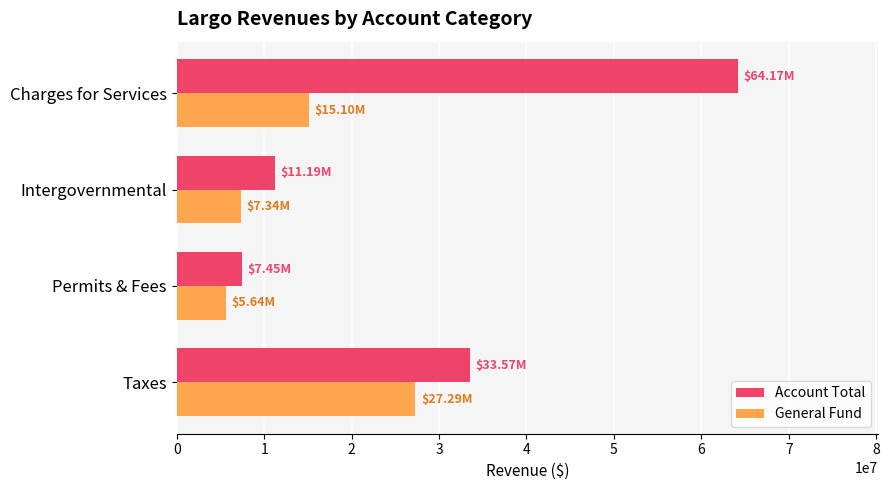

Which category has the lowest value in the General Fund series?

Permits & Fees